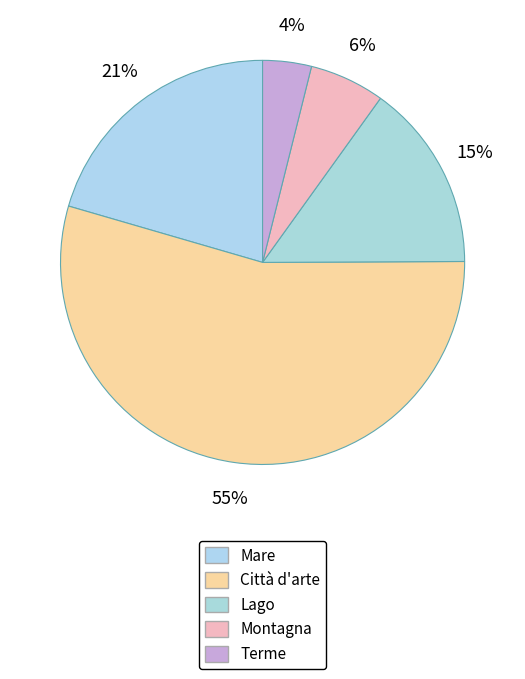

Which category has the smallest portion of the pie?

Terme